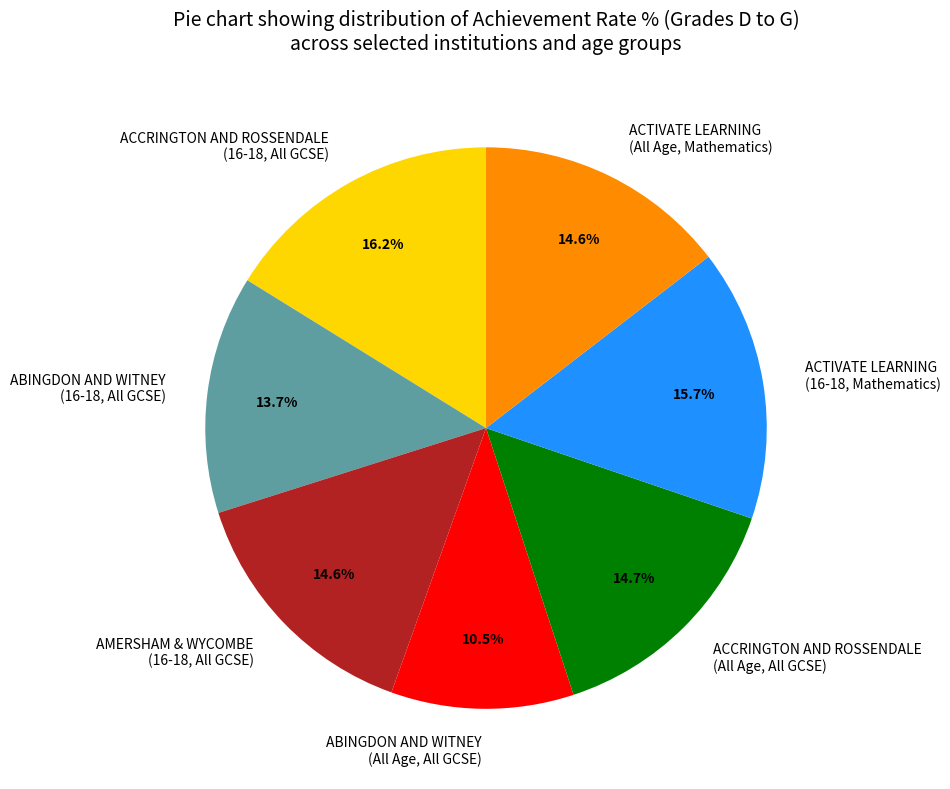

What is the ratio of the value at ACCRINGTON AND ROSSENDALE (All Age, All GCSE) to the value at ACTIVATE LEARNING (16-18, Mathematics)?

0.9